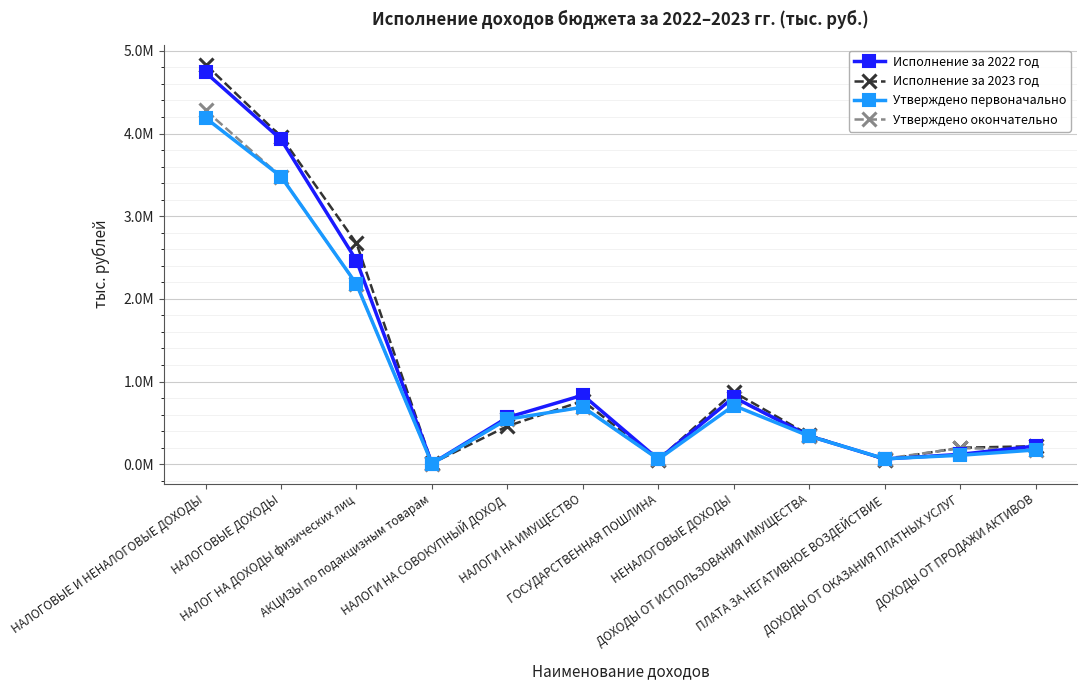

How many intersections are there between Исполнение за 2022 год and Утверждено первоначально?

4